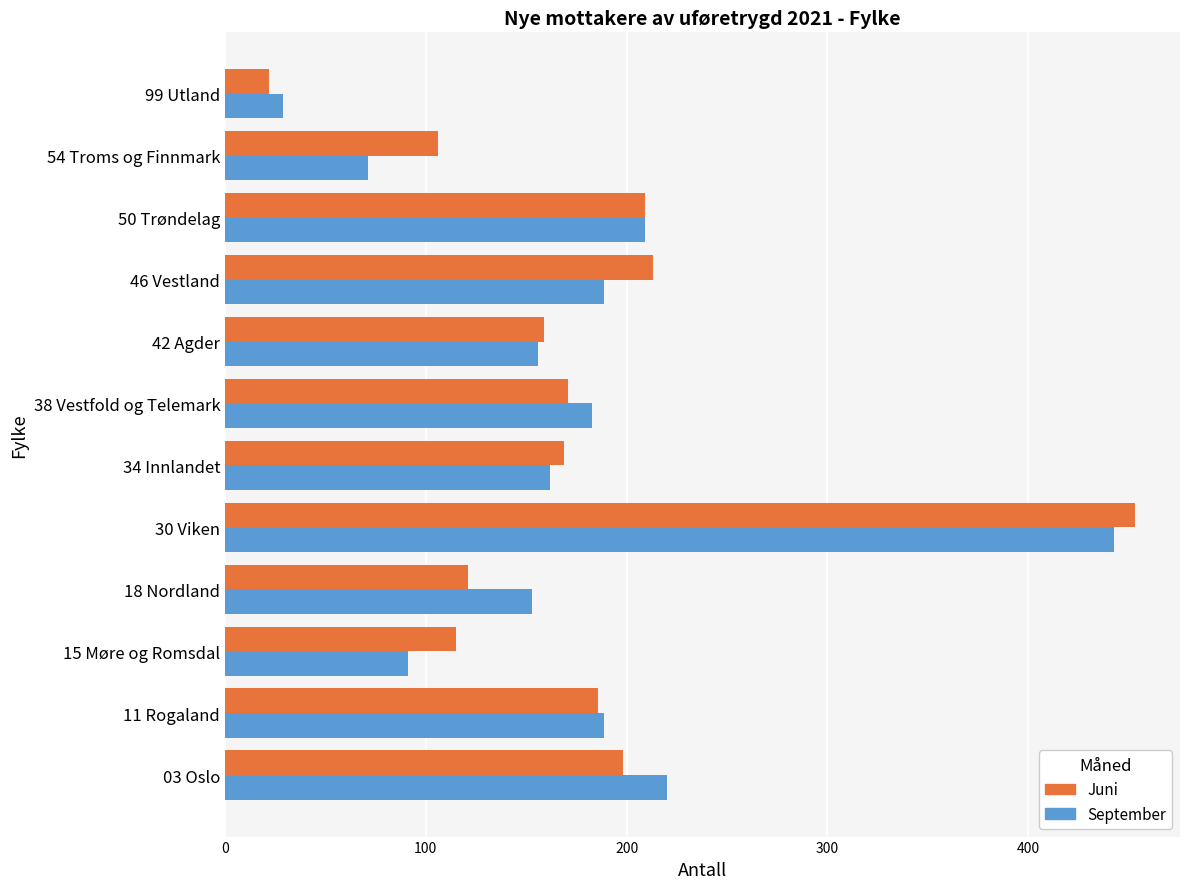

Which series has the largest range (max minus min)?

Juni